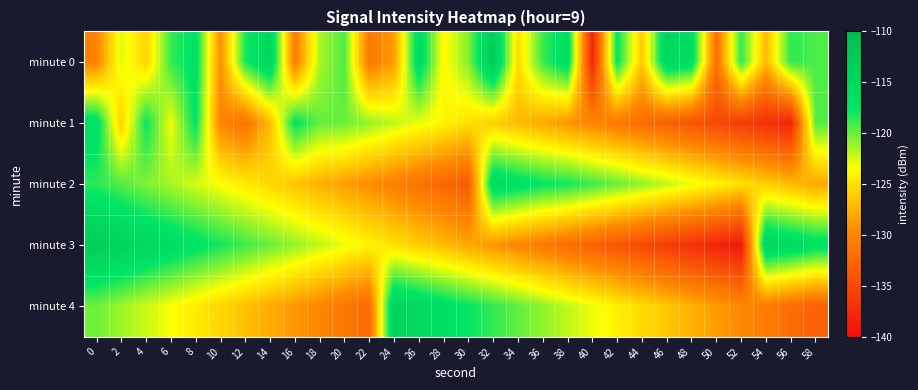

Reading left to right, extract all data points from this chart.

minute 0: 0=-130.3	2=-122.7	4=-125.7	6=-118.9	8=-116.7	10=-129.4	12=-118.1	14=-114.5	16=-130.8	18=-121.6	20=-119.3	22=-131.0	24=-128.7	26=-115.7	28=-123.8	30=-120.6	32=-113.0	34=-125.3	36=-118.9	38=-116.0	40=-137.9	42=-117.4	44=-126.2	46=-114.9	48=-116.0	50=-131.8	52=-118.6	54=-127.1	56=-118.5	58=-119.3
minute 1: 0=-116.4	2=-126.0	4=-117.6	6=-123.2	8=-117.3	10=-130.1	12=-131.6	14=-126.9	16=-117.3	18=-119.9	20=-120.0	22=-121.0	24=-122.0	26=-123.0	28=-124.0	30=-125.0	32=-126.0	34=-127.0	36=-128.0	38=-129.0	40=-130.0	42=-131.0	44=-132.0	46=-133.0	48=-134.0	50=-135.0	52=-136.0	54=-137.0	56=-138.0	58=-119.5
minute 2: 0=-118.5	2=-119.5	4=-120.5	6=-121.5	8=-122.5	10=-123.5	12=-124.5	14=-125.5	16=-126.5	18=-127.5	20=-128.5	22=-129.5	24=-130.5	26=-131.5	28=-132.5	30=-133.5	32=-115.5	34=-116.5	36=-117.5	38=-118.0	40=-119.0	42=-120.0	44=-121.0	46=-122.0	48=-123.0	50=-124.0	52=-125.0	54=-126.0	56=-127.0	58=-128.0
minute 3: 0=-113.0	2=-114.0	4=-115.0	6=-116.0	8=-117.0	10=-118.0	12=-119.0	14=-120.0	16=-121.0	18=-122.0	20=-123.0	22=-124.0	24=-125.0	26=-126.0	28=-127.0	30=-128.0	32=-129.0	34=-130.0	36=-131.0	38=-132.0	40=-133.0	42=-134.0	44=-135.0	46=-136.0	48=-137.0	50=-138.0	52=-139.0	54=-114.5	56=-115.5	58=-116.5
minute 4: 0=-120.1	2=-121.2	4=-122.3	6=-123.4	8=-124.5	10=-125.6	12=-126.7	14=-127.8	16=-128.9	18=-130.0	20=-131.1	22=-132.2	24=-114.3	26=-115.4	28=-116.5	30=-117.6	32=-118.7	34=-119.8	36=-120.9	38=-122.0	40=-123.1	42=-124.2	44=-125.3	46=-126.4	48=-127.5	50=-128.6	52=-129.7	54=-130.8	56=-131.9	58=-133.0